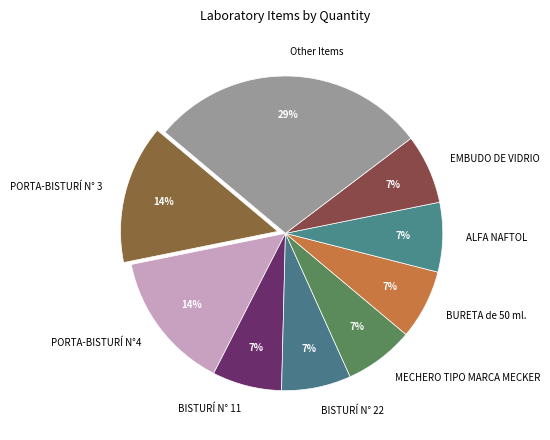

How many slices are in this pie chart?

9